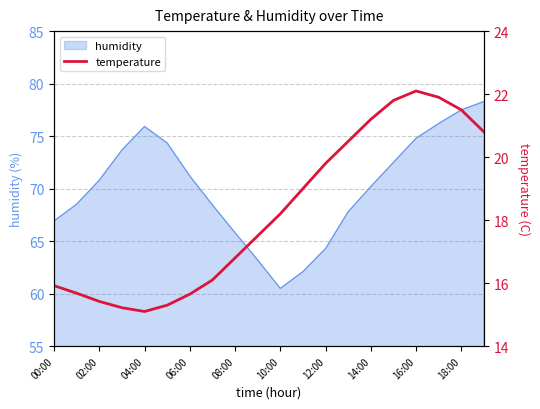

Which category has the lowest value in the humidity series?

10:00